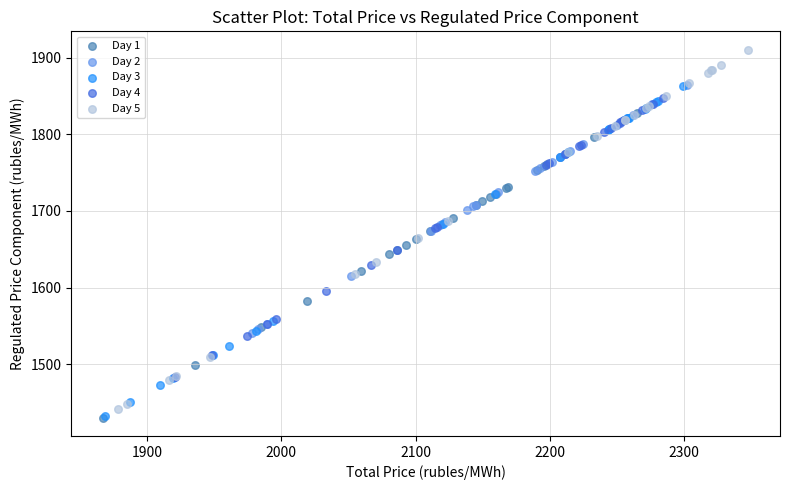

Which series contains the highest Y value?

Day 5